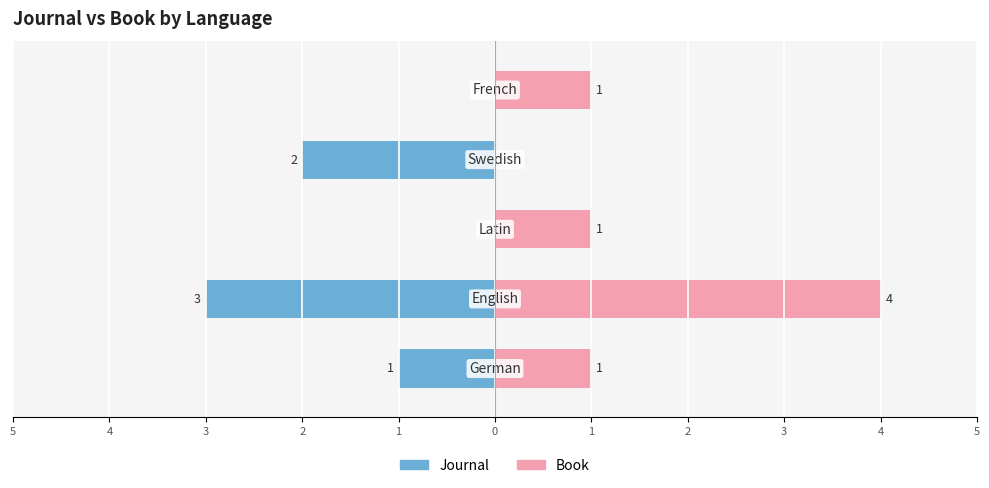

What are all the series names shown in the legend?

Journal, Book